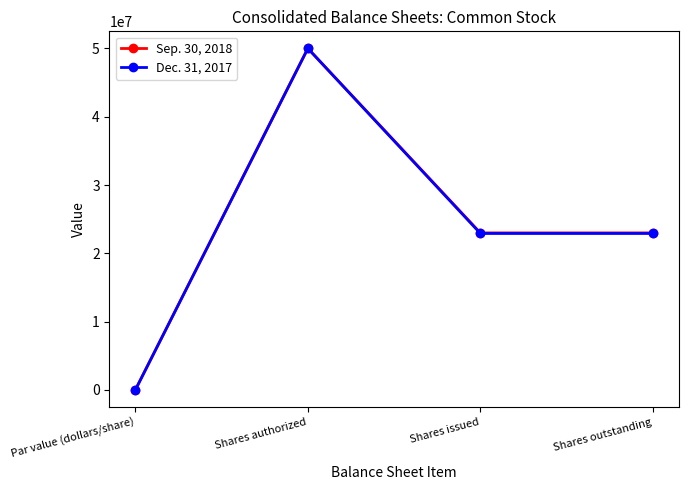

Rank the series at Shares outstanding from lowest to highest value.

Dec. 31, 2017, Sep. 30, 2018